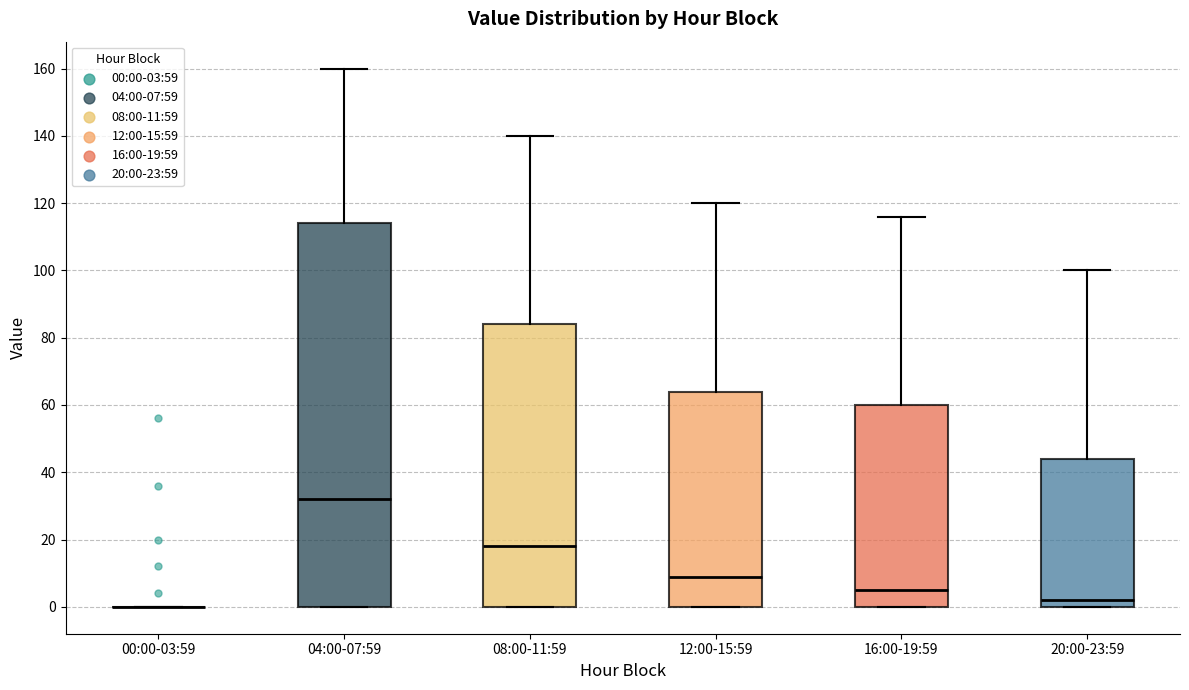

Where is the upper edge of the box for 20:00-23:59 on the y-axis? The values are not printed on the chart, so give them approximately, as read against the axis.

44